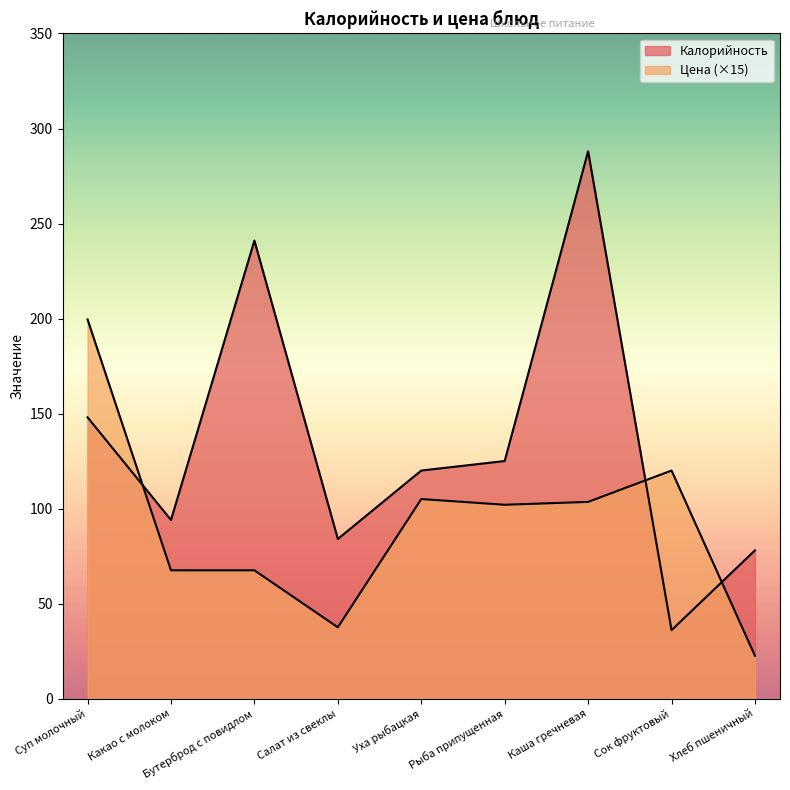

How many lines are shown in the chart?

2